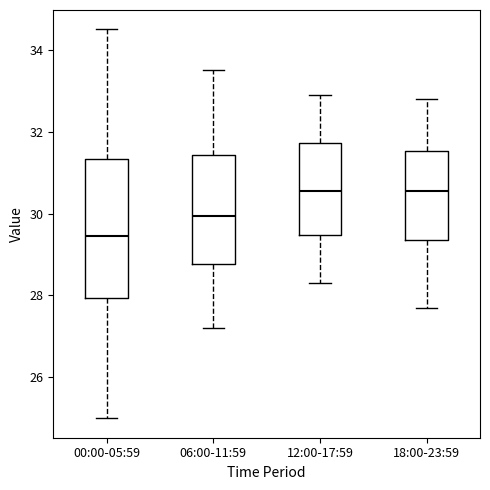

Comparing the boxes themselves (not the whiskers), which one is the tallest?

00:00-05:59